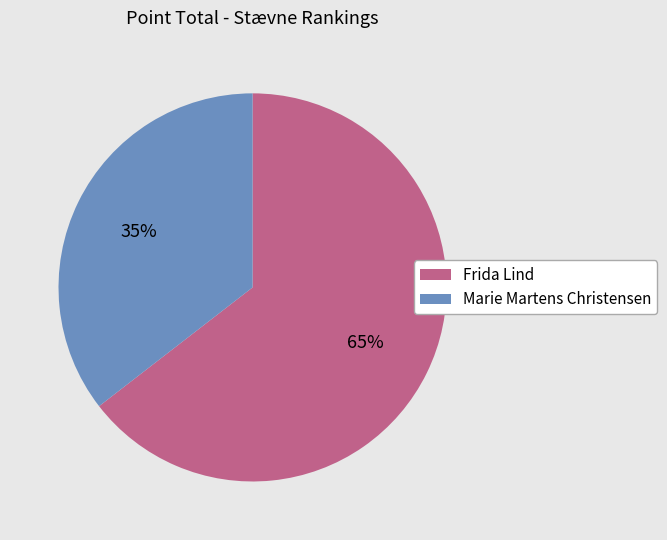

Count the number of slices in the pie.

2